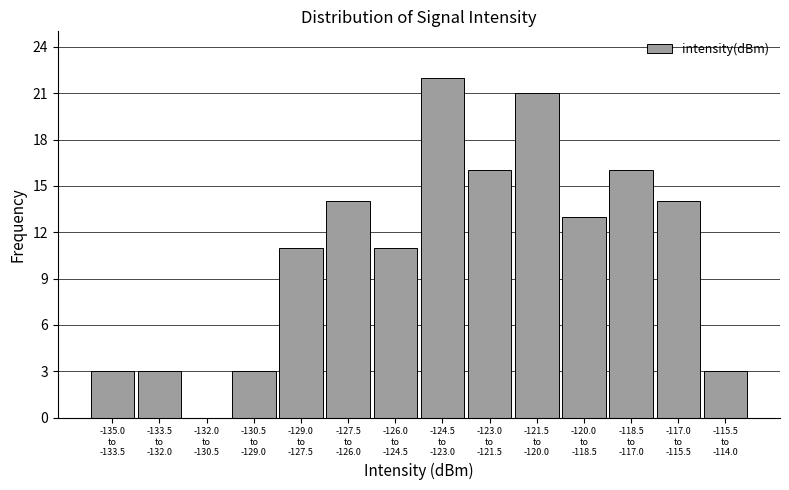

What is the maximum value shown in the chart?

22